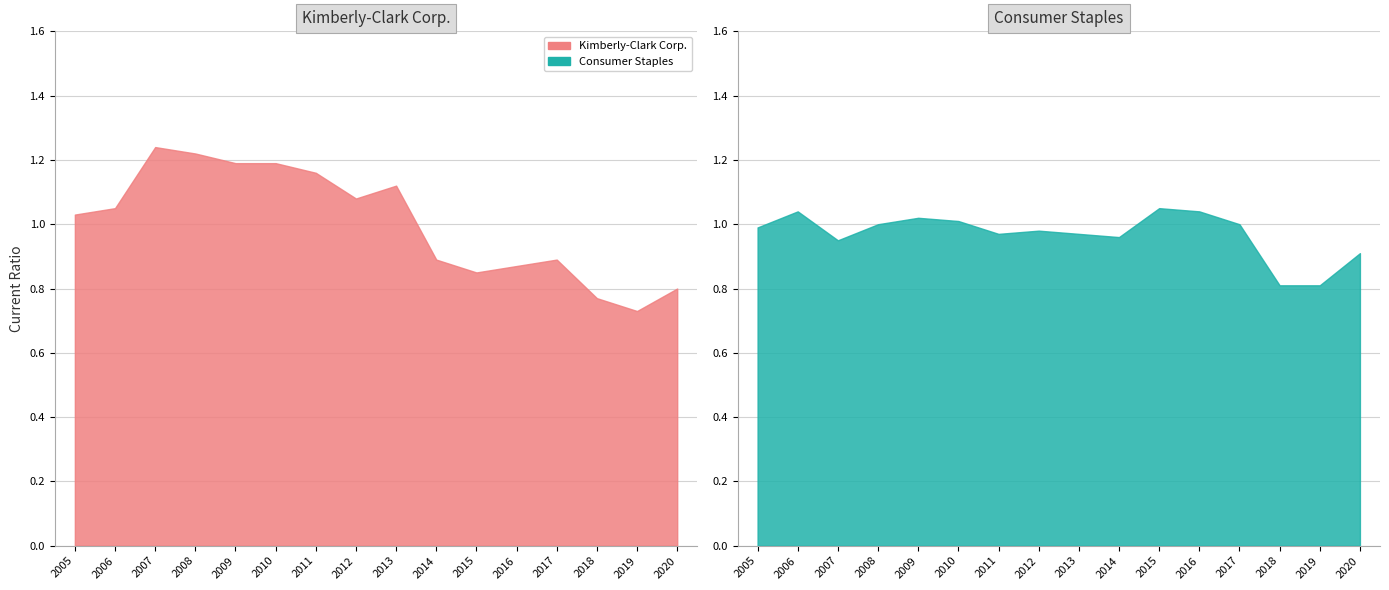

At how many categories does at least one series exceed 0?

16